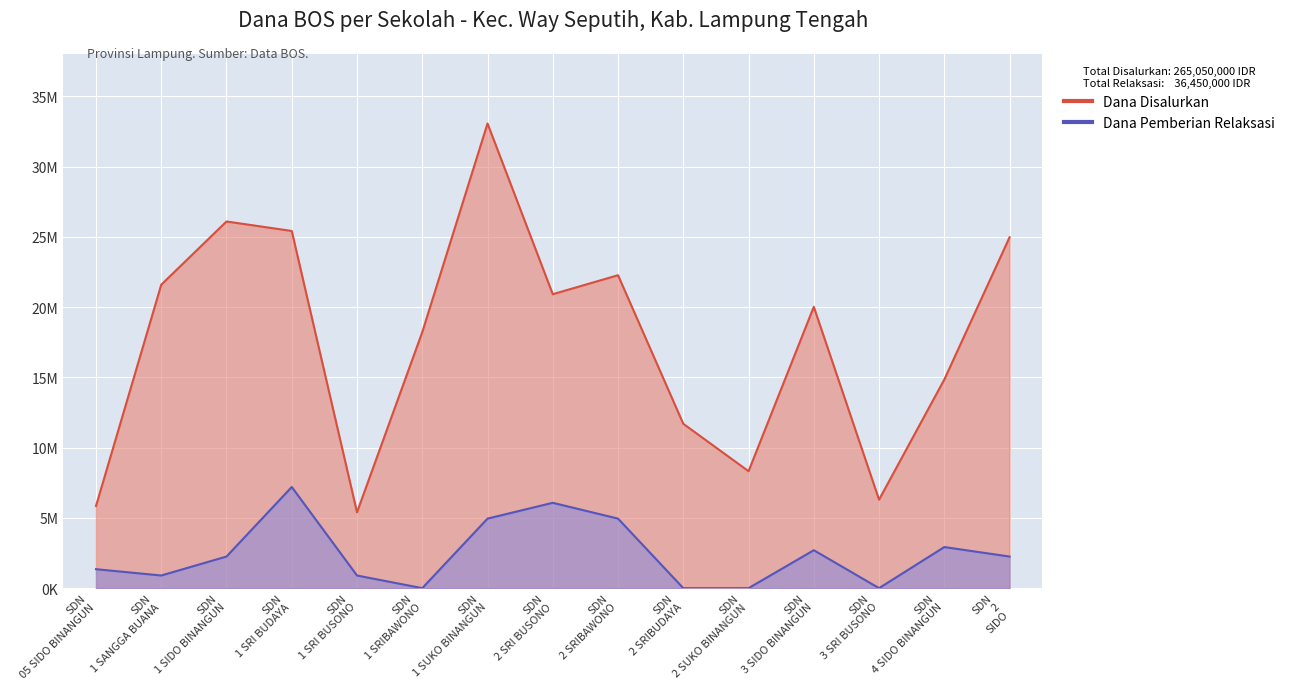

Which series changed the most between SDN 1 SRI BUDAYA and SDN 2 SRIBAWONO?

Dana Disalurkan